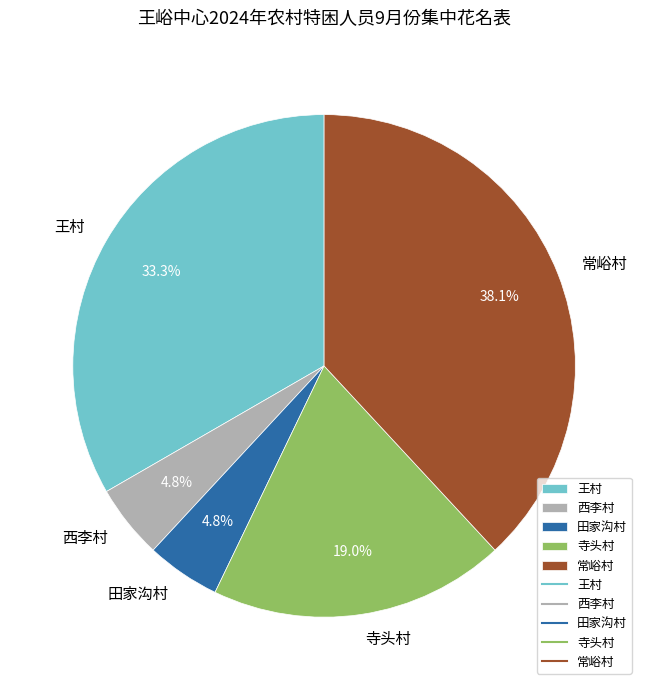

Is it true that 寺头村 is 33% of the pie?

False